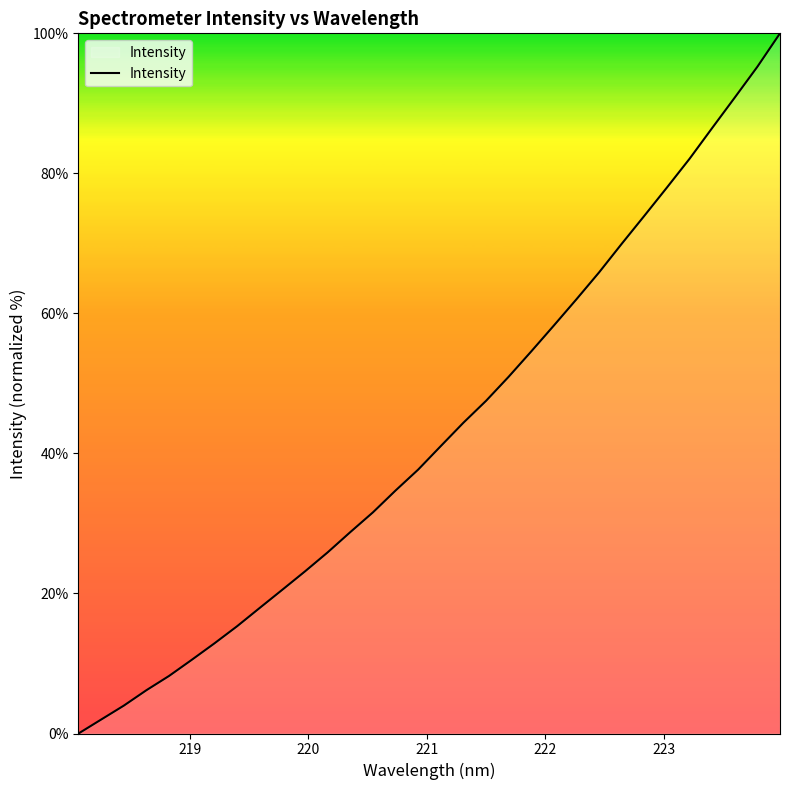

What is the difference between the maximum and minimum values?

100.0